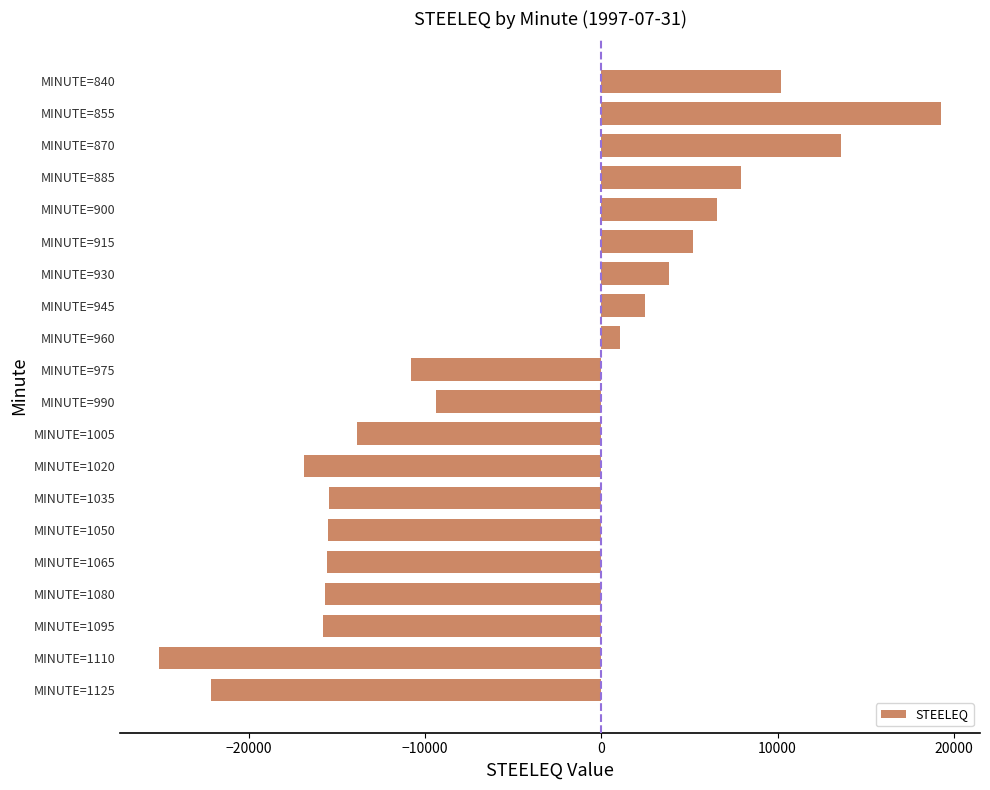

Count the number of values greater than -9370.

9